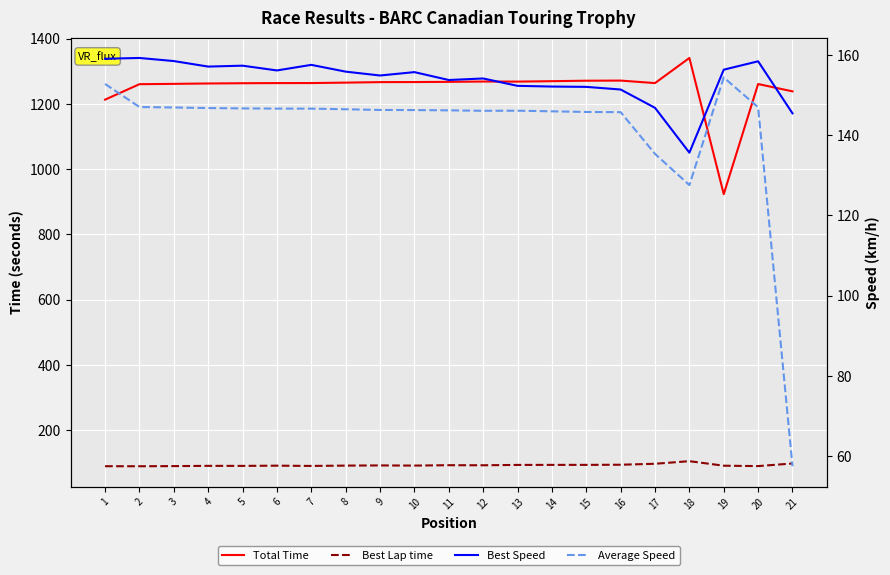

Is this an area chart (filled region under the line)?

No